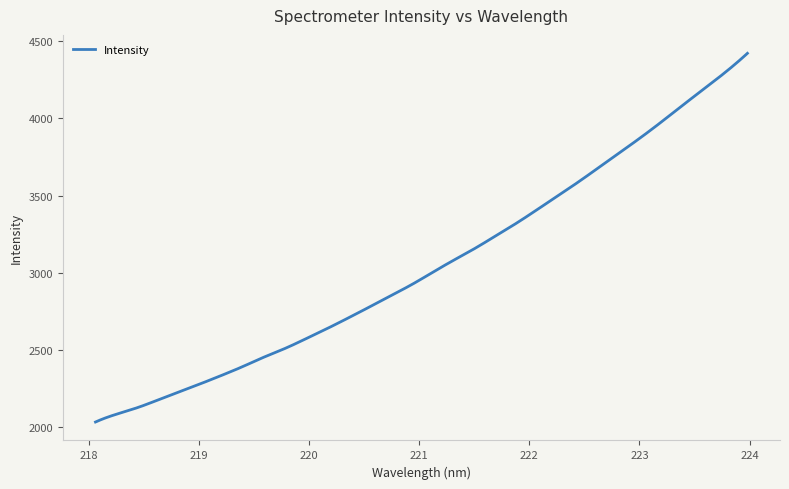

What is the difference between the maximum and minimum values?

2386.3